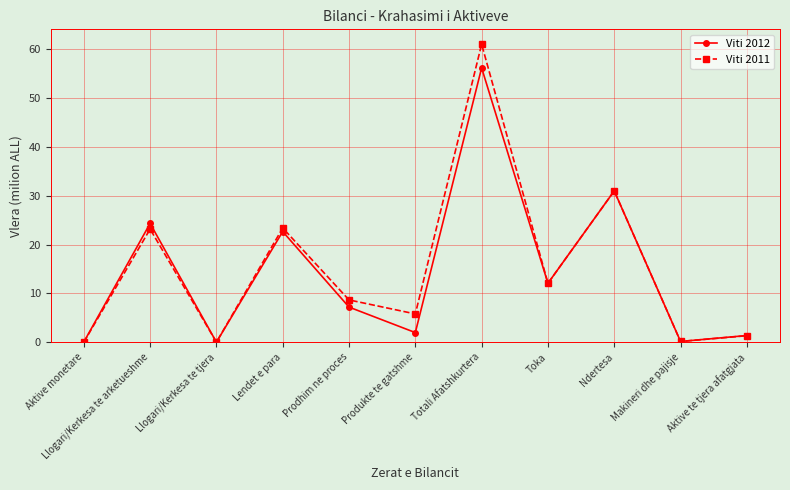

Which series changed the most between Lendet e para and Prodhim ne proces?

Viti 2012